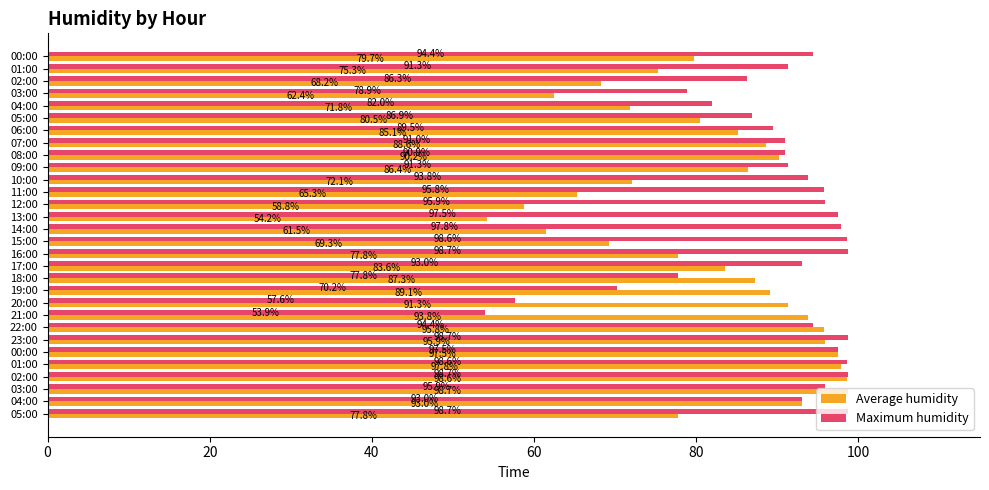

How many values in the Maximum humidity series are below 93?

13